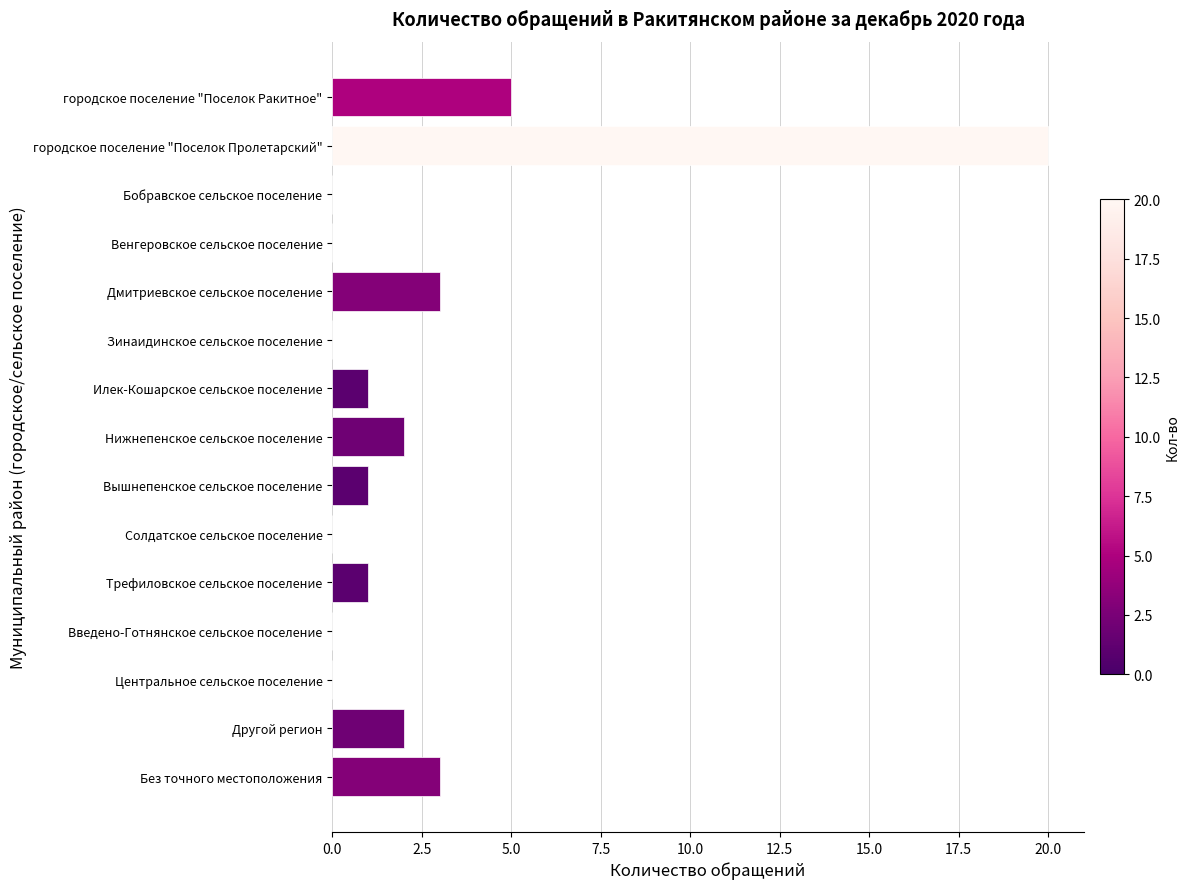

What is the maximum value shown in the chart?

20